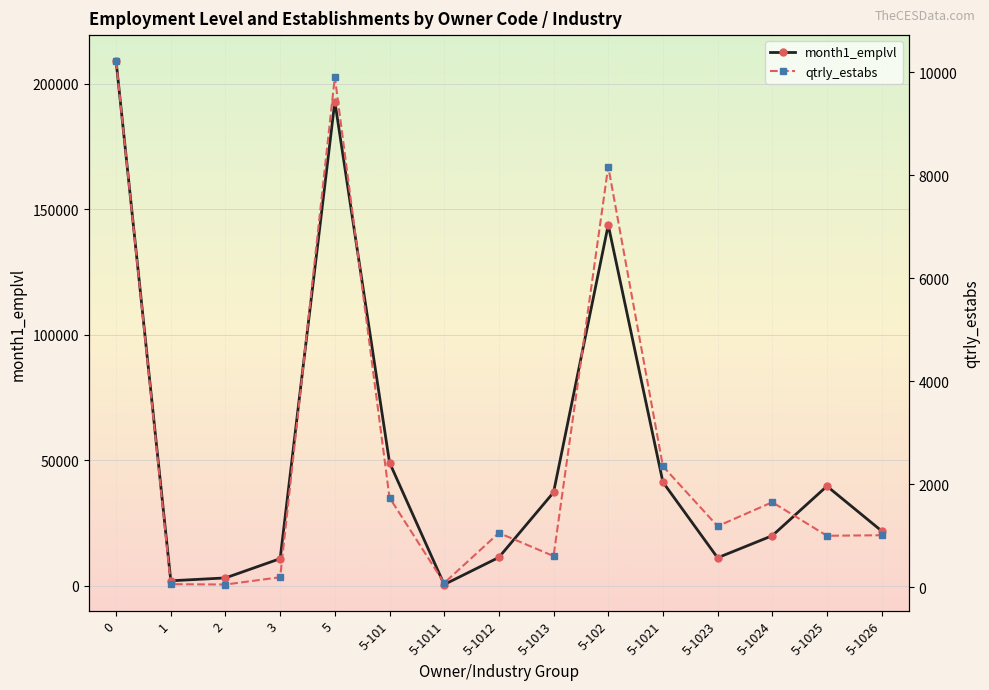

What is the label of the 4th point from the left?

3